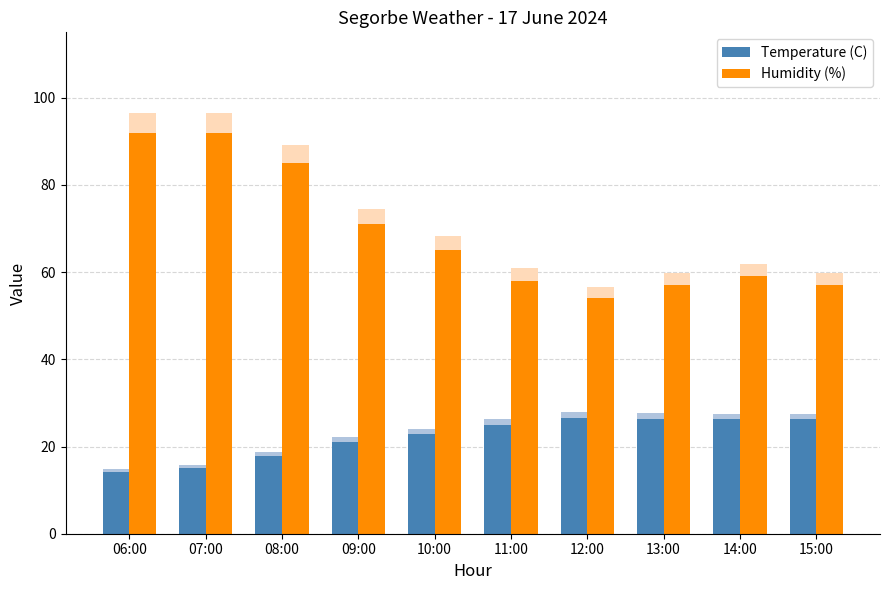

Read the Humidity (%) value at 09:00.

71.0